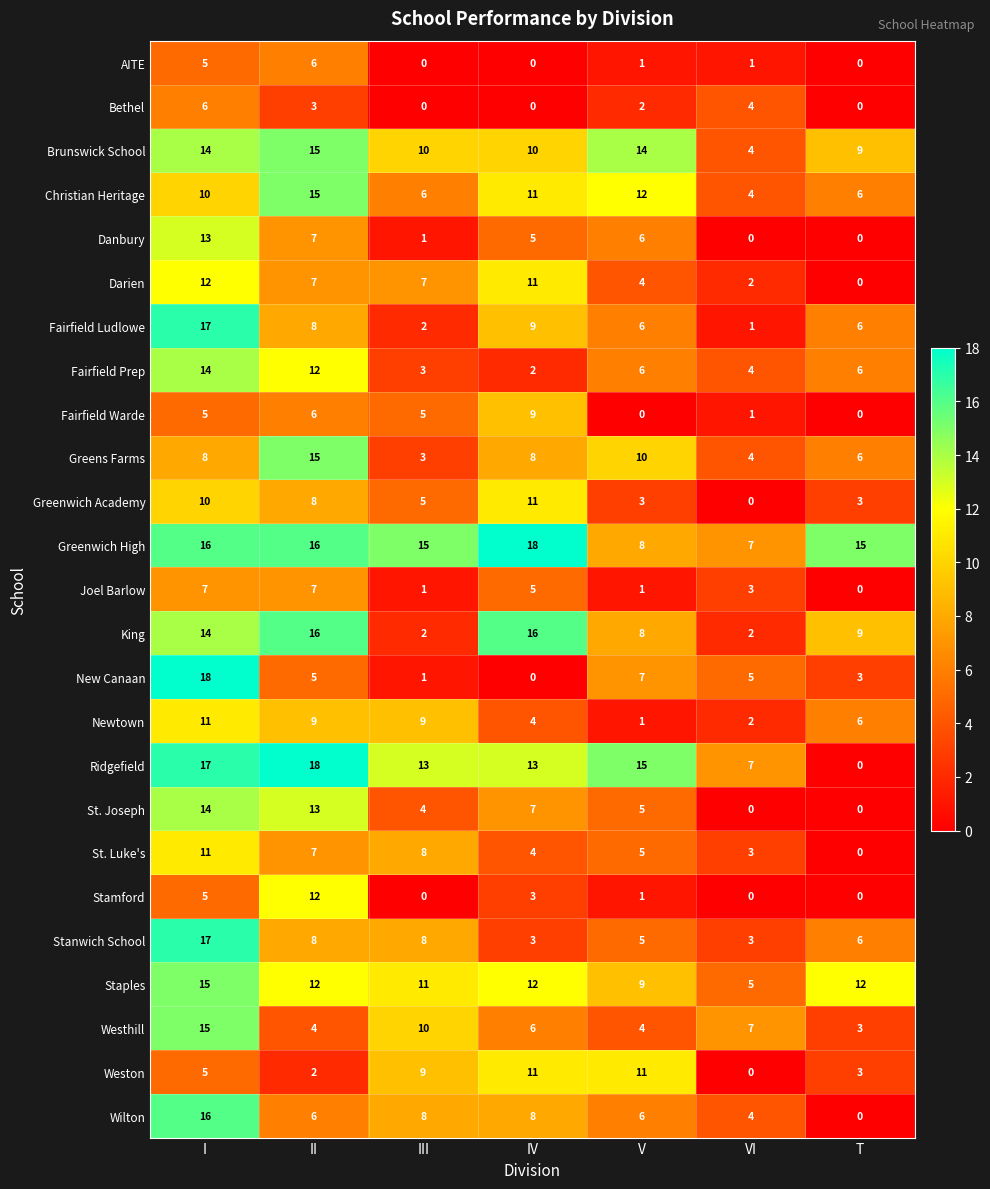

Which series has the largest total across all categories?

Greenwich High